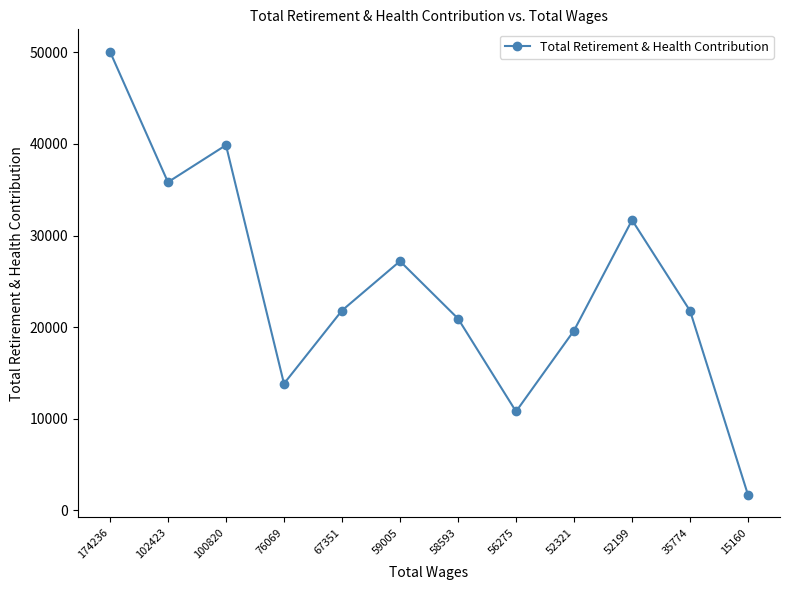

What is the change in value from 67351 to 56275?

-11028